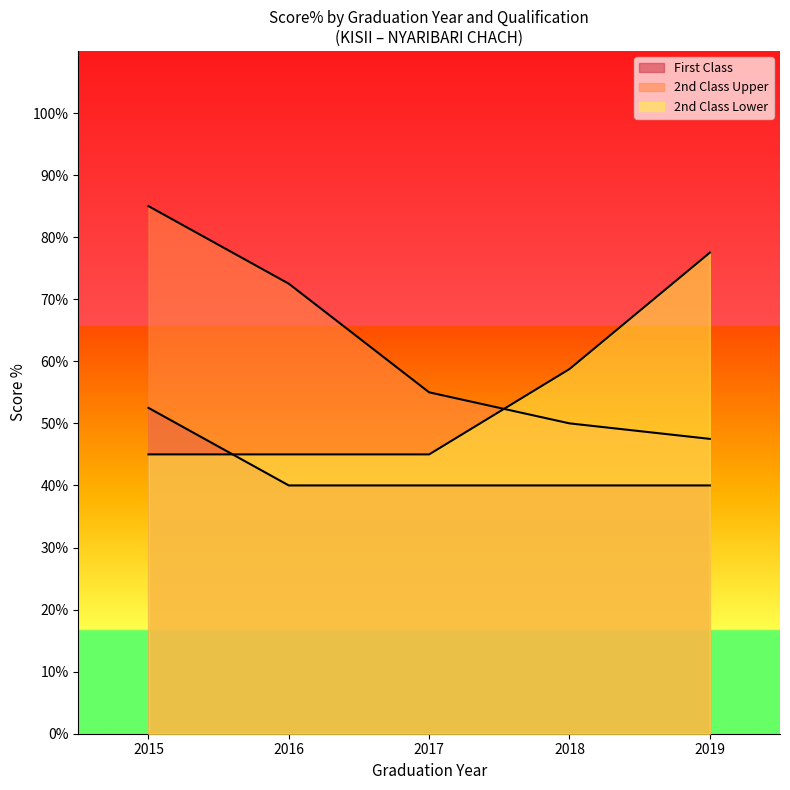

How many lines are shown in the chart?

3